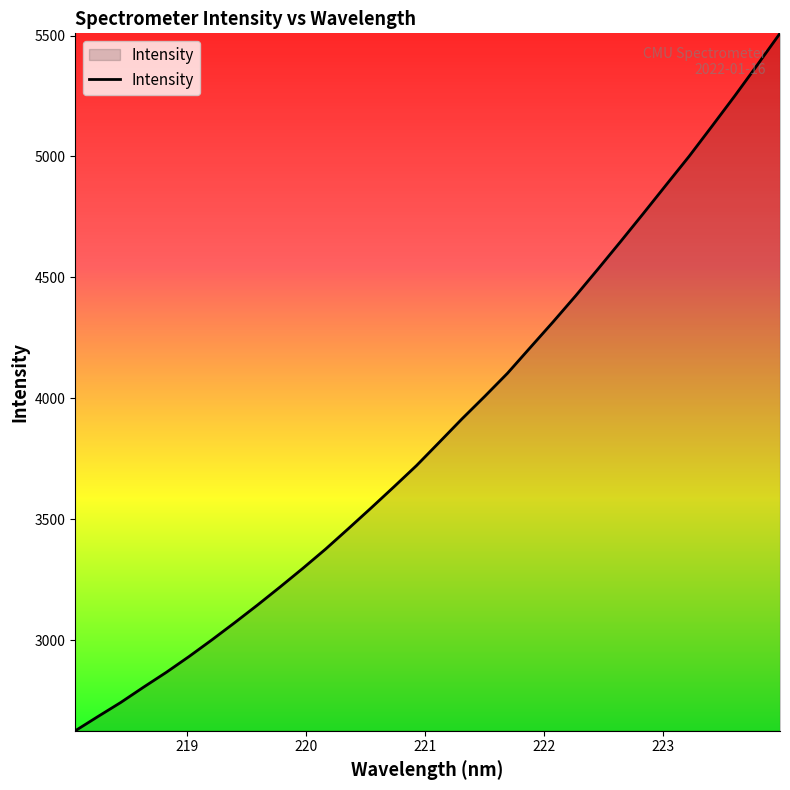

Does the chart display data point markers on the line(s)?

No